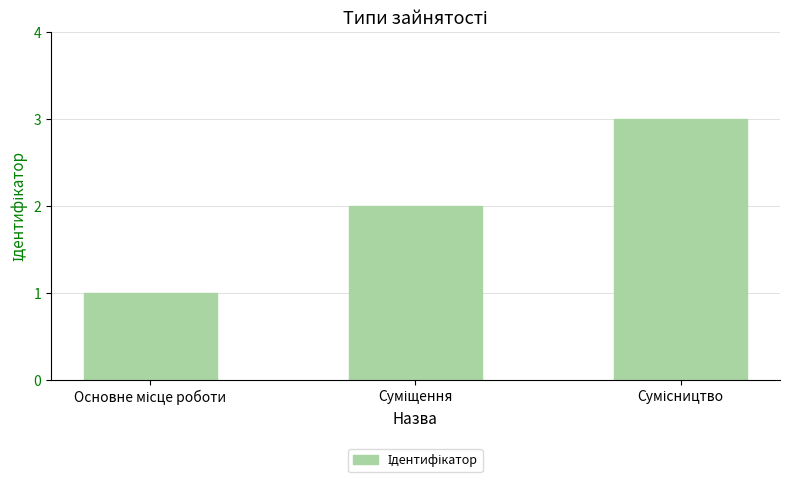

What is the maximum value shown in the chart?

3